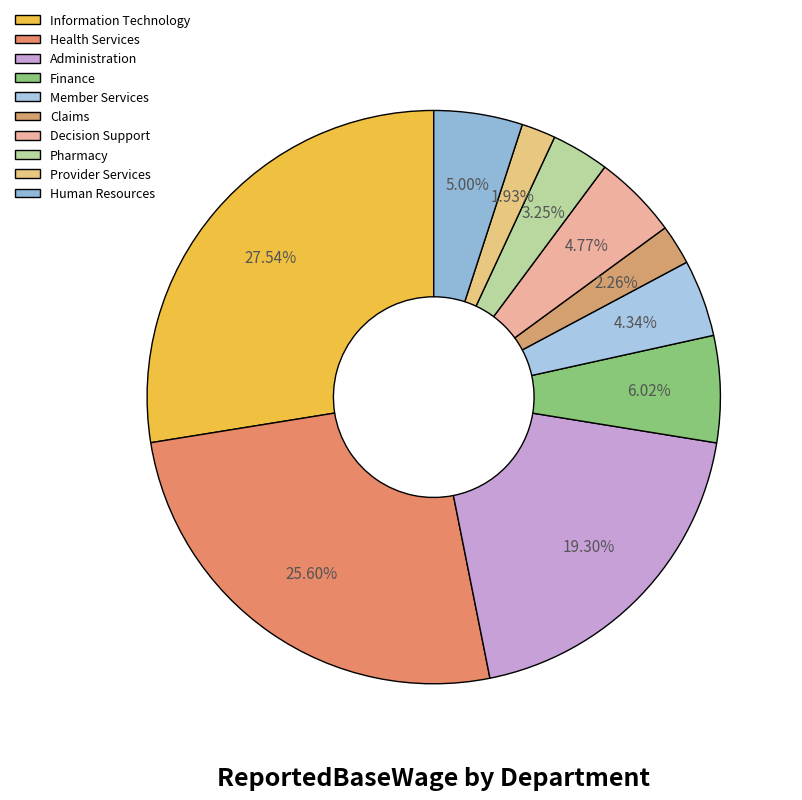

How many segments does this pie chart have?

10